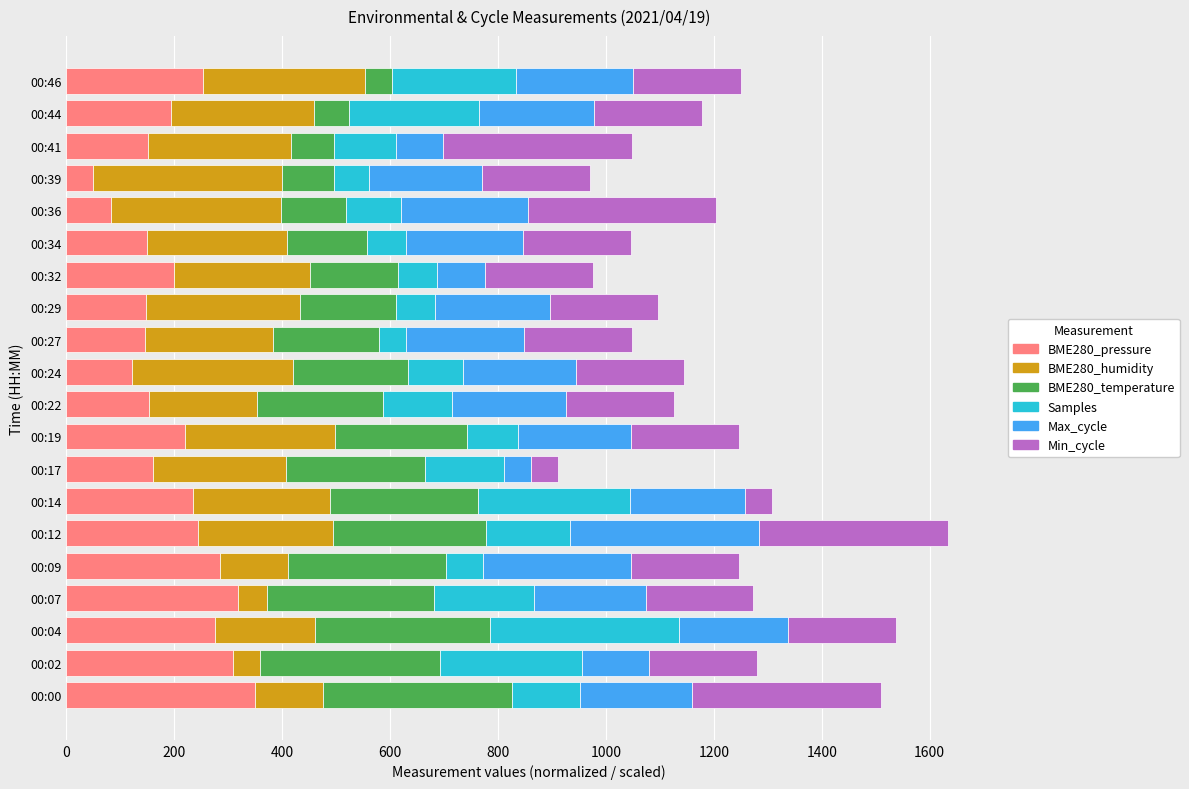

How many series are shown in this chart?

6